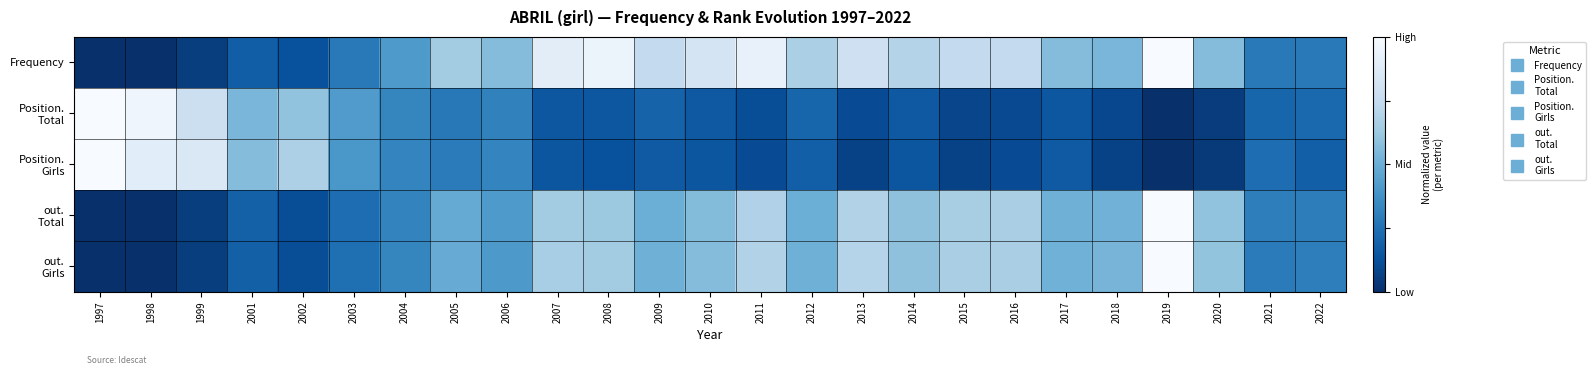

How many categories are shown in the chart?

25